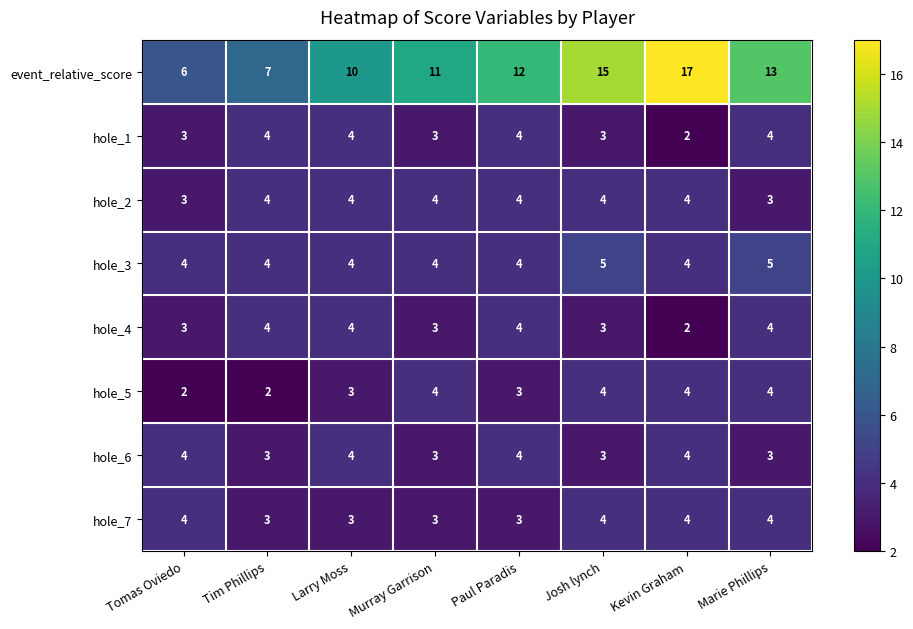

What is the sum of all hole_5 values?

26